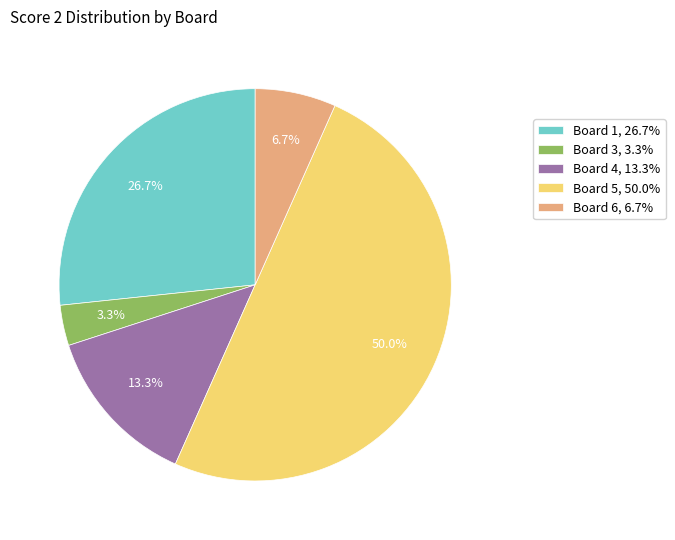

What percentage is NOT represented by Board 4, 13.3%?

86.7%